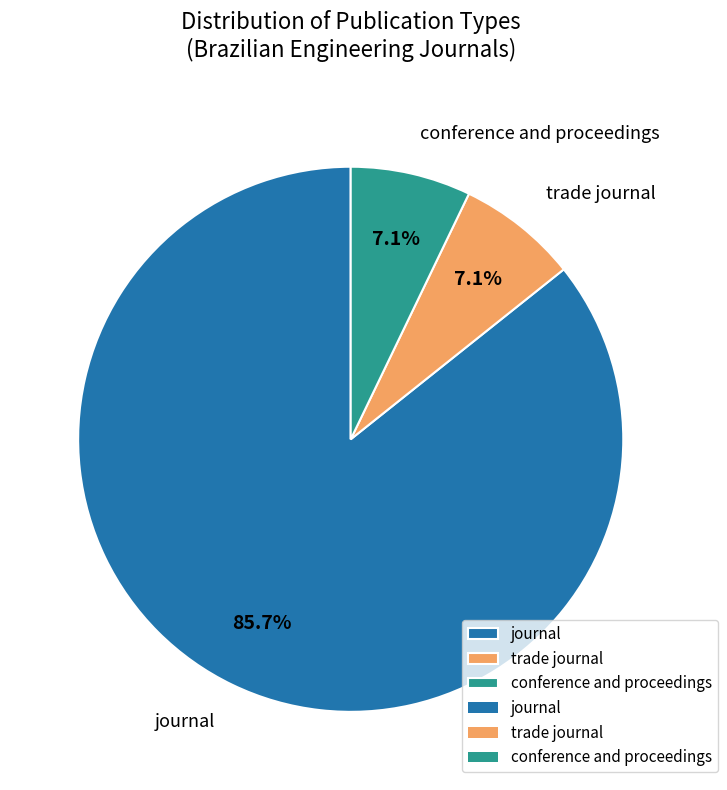

What portion of the pie excludes conference and proceedings?

92.9%